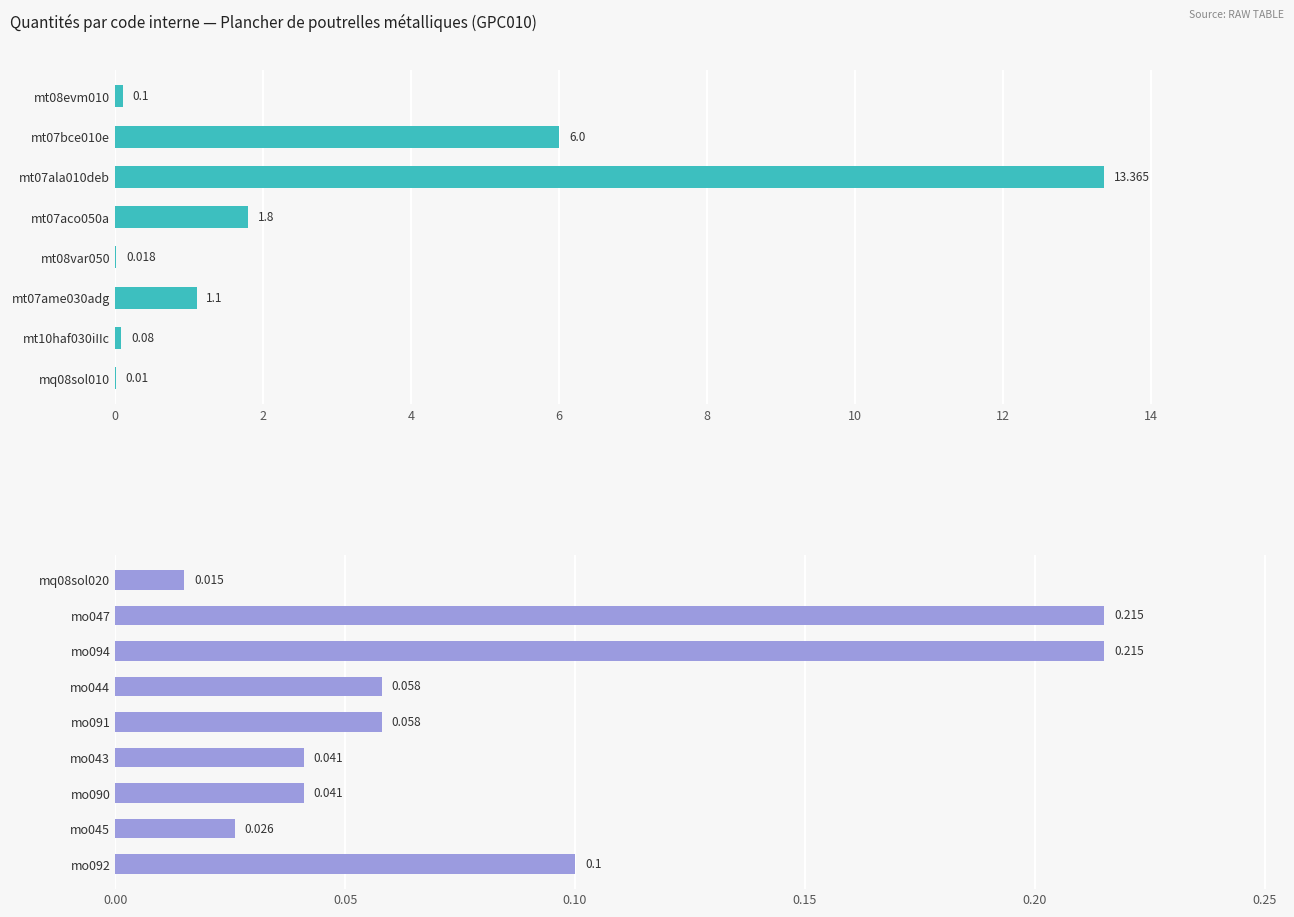

What is the change in value from mo047 to mo091?

-0.2